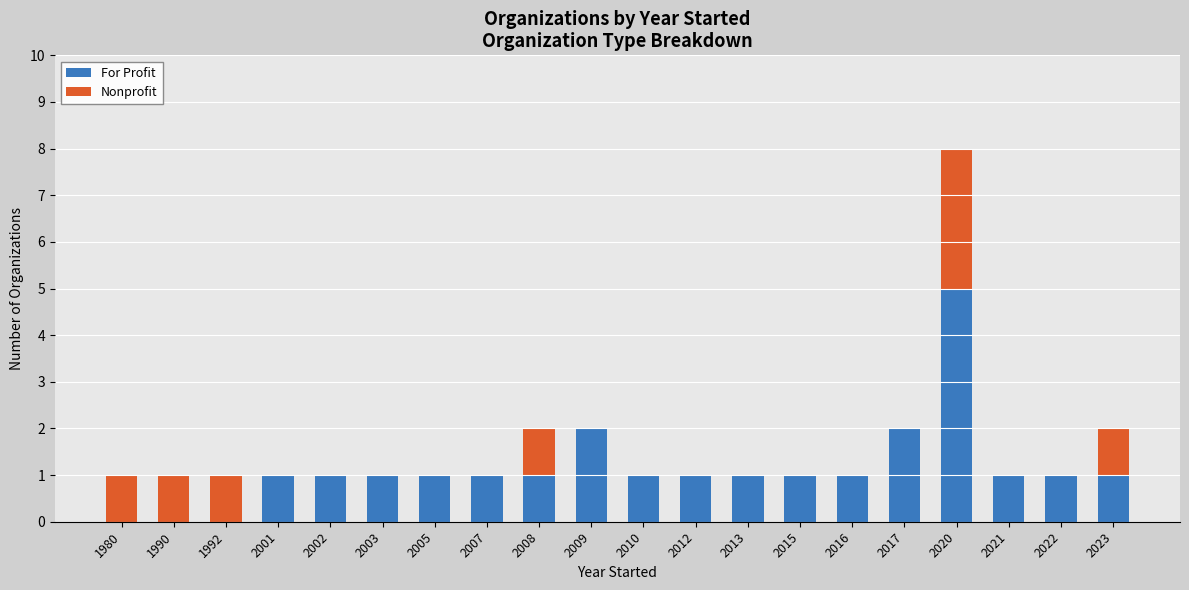

Does the chart contain stacked bars?

Yes